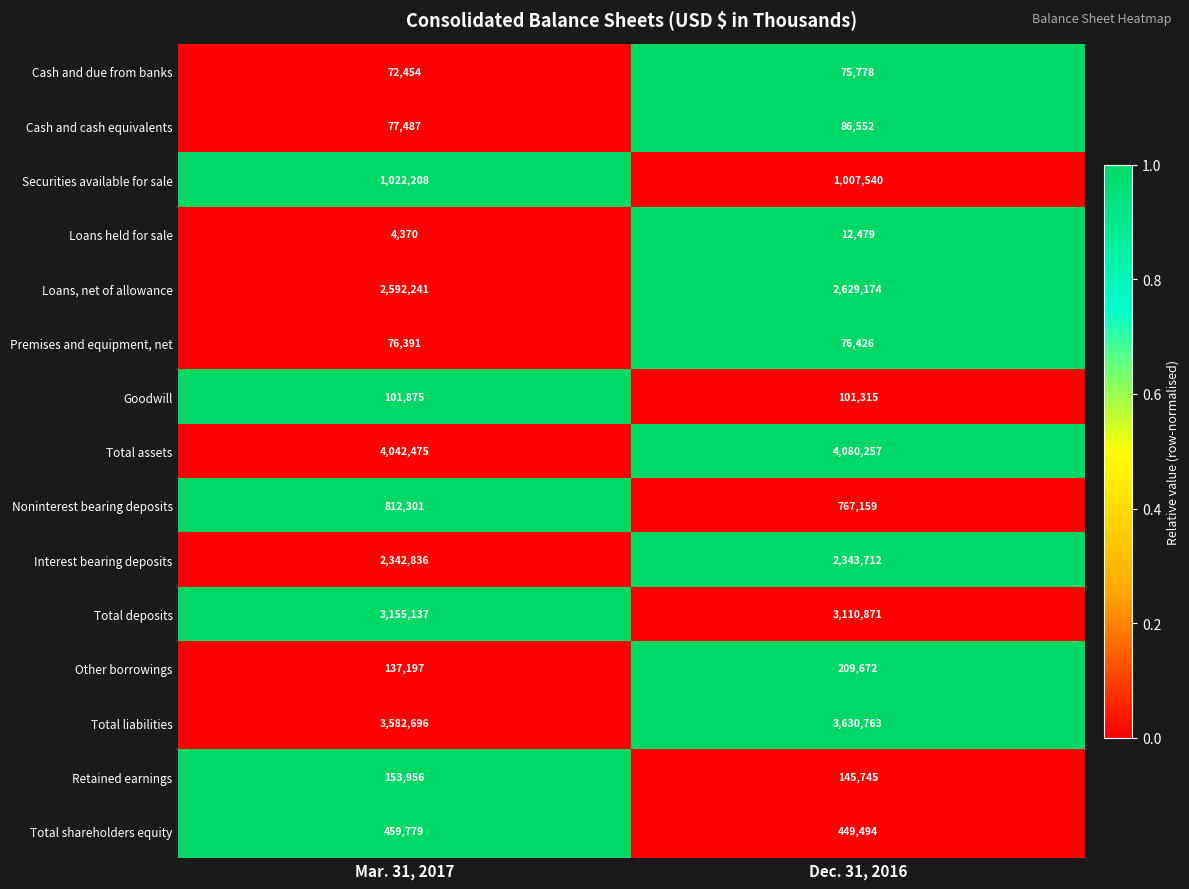

Reading right to left, extract all data points from this chart.

Cash and due from banks: 75778	72454
Cash and cash equivalents: 86552	77487
Securities available for sale: 1007540	1022208
Loans held for sale: 12479	4370
Loans, net of allowance: 2629174	2592241
Premises and equipment, net: 76426	76391
Goodwill: 101315	101875
Total assets: 4080257	4042475
Noninterest bearing deposits: 767159	812301
Interest bearing deposits: 2343712	2342836
Total deposits: 3110871	3155137
Other borrowings: 209672	137197
Total liabilities: 3630763	3582696
Retained earnings: 145745	153956
Total shareholders equity: 449494	459779